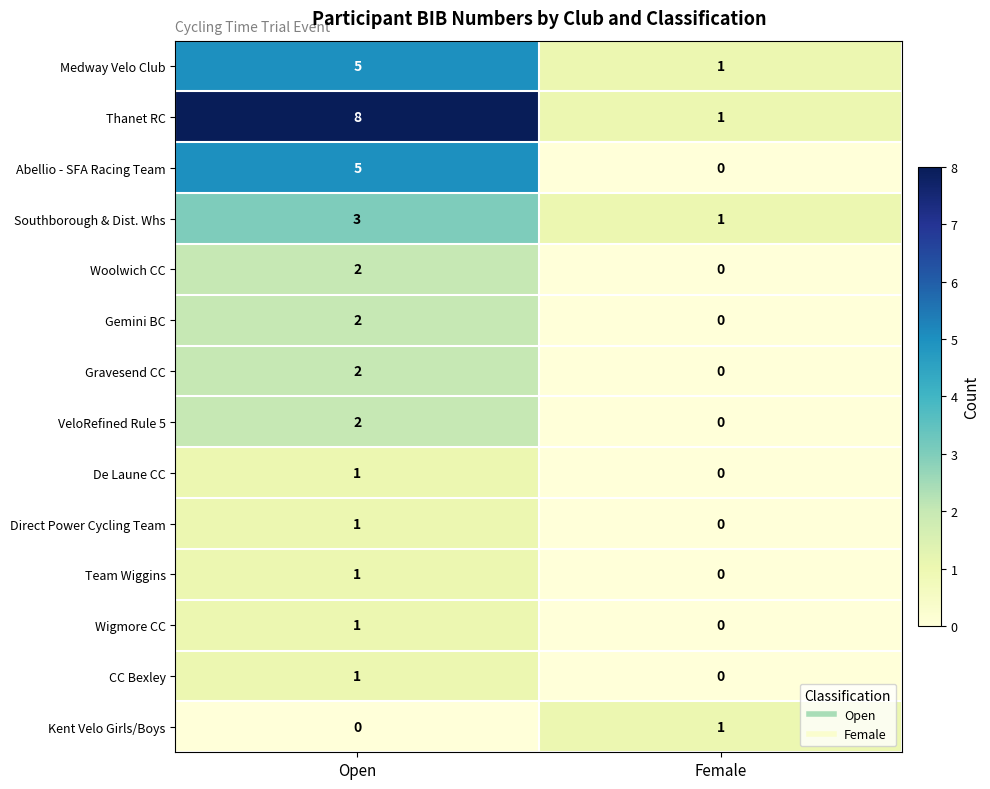

Reading left to right, extract all data points from this chart.

Medway Velo Club: 5	1
Thanet RC: 8	1
Abellio - SFA Racing Team: 5	0
Southborough & Dist. Whs: 3	1
Woolwich CC: 2	0
Gemini BC: 2	0
Gravesend CC: 2	0
VeloRefined Rule 5: 2	0
De Laune CC: 1	0
Direct Power Cycling Team: 1	0
Team Wiggins: 1	0
Wigmore CC: 1	0
CC Bexley: 1	0
Kent Velo Girls/Boys: 0	1